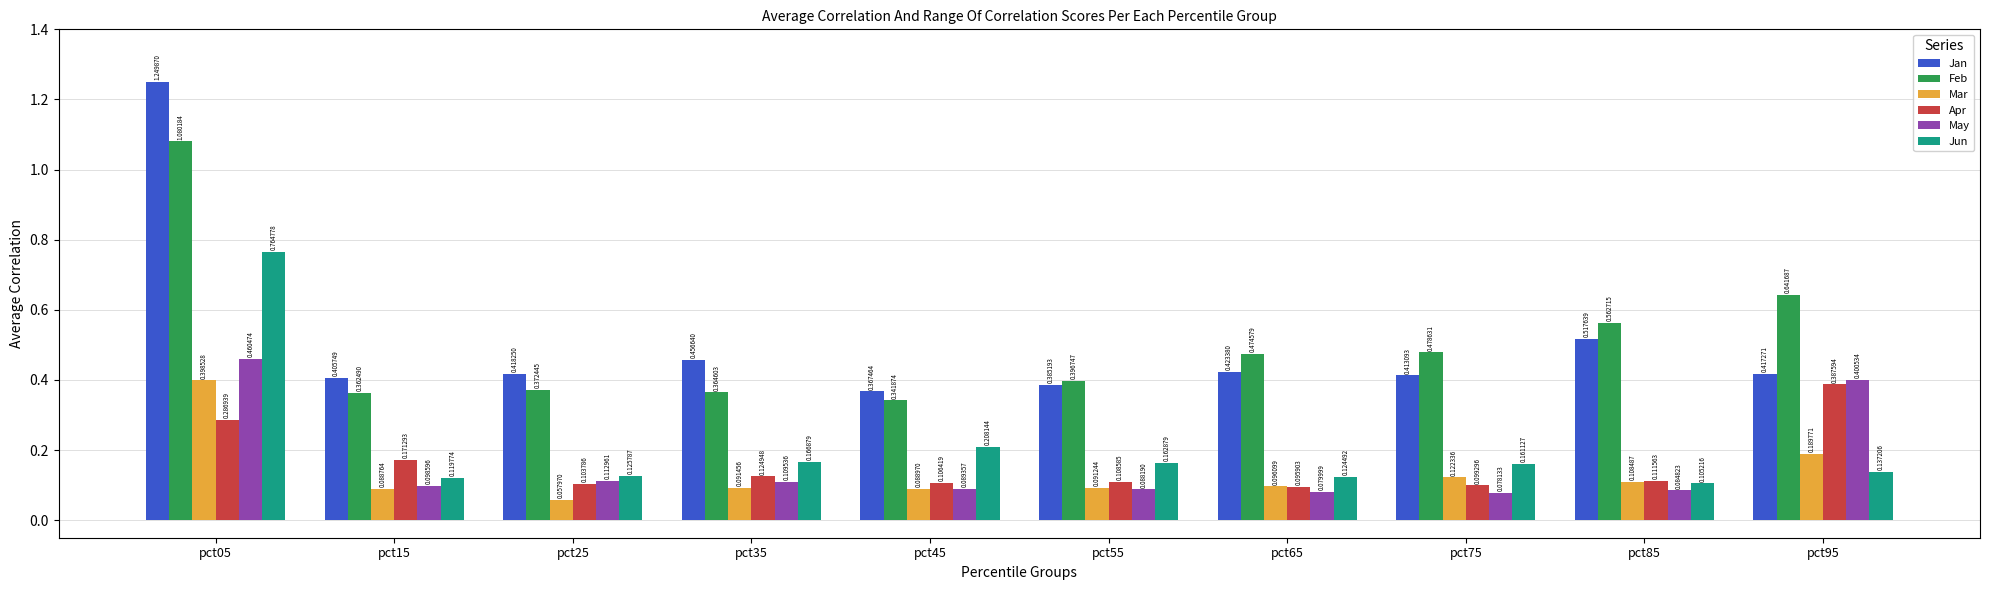

Between pct05 and pct15, which series saw the biggest shift?

Jan